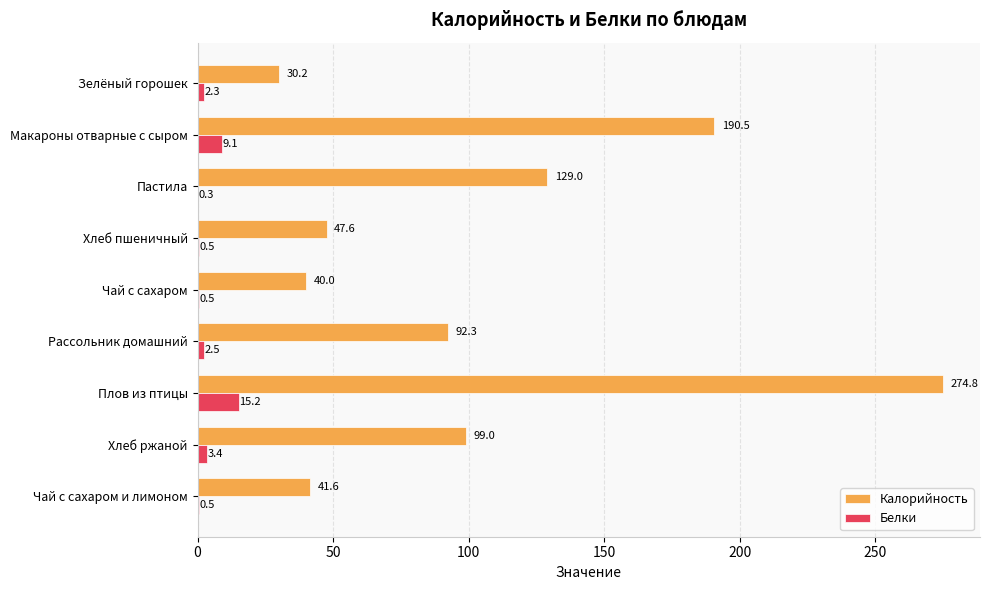

The Калорийность series shows 129.0 at Пастила. True or false?

True